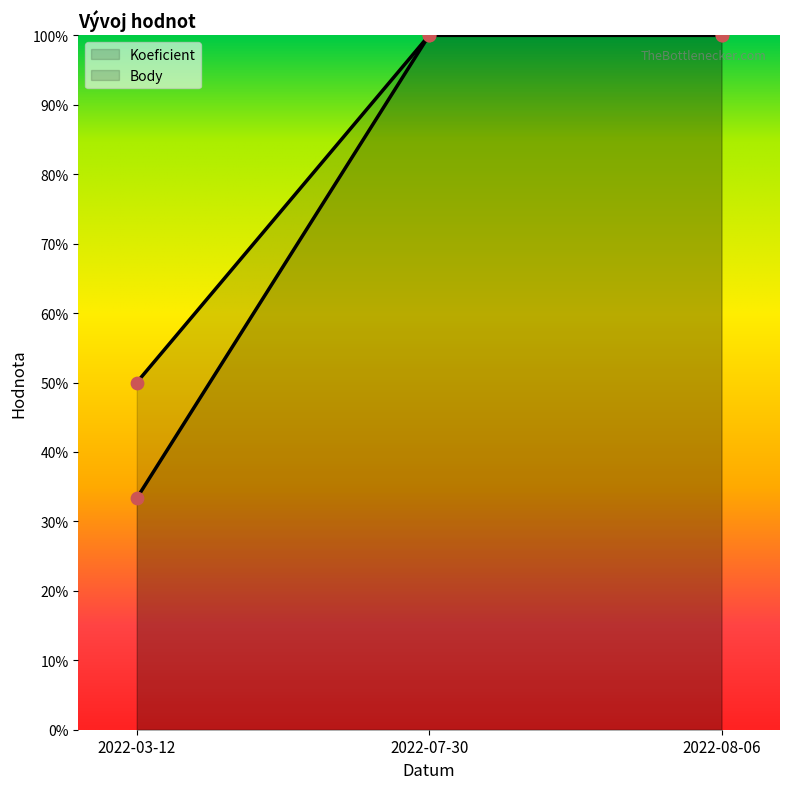

At which category is the sum across all series the highest?

2022-07-30